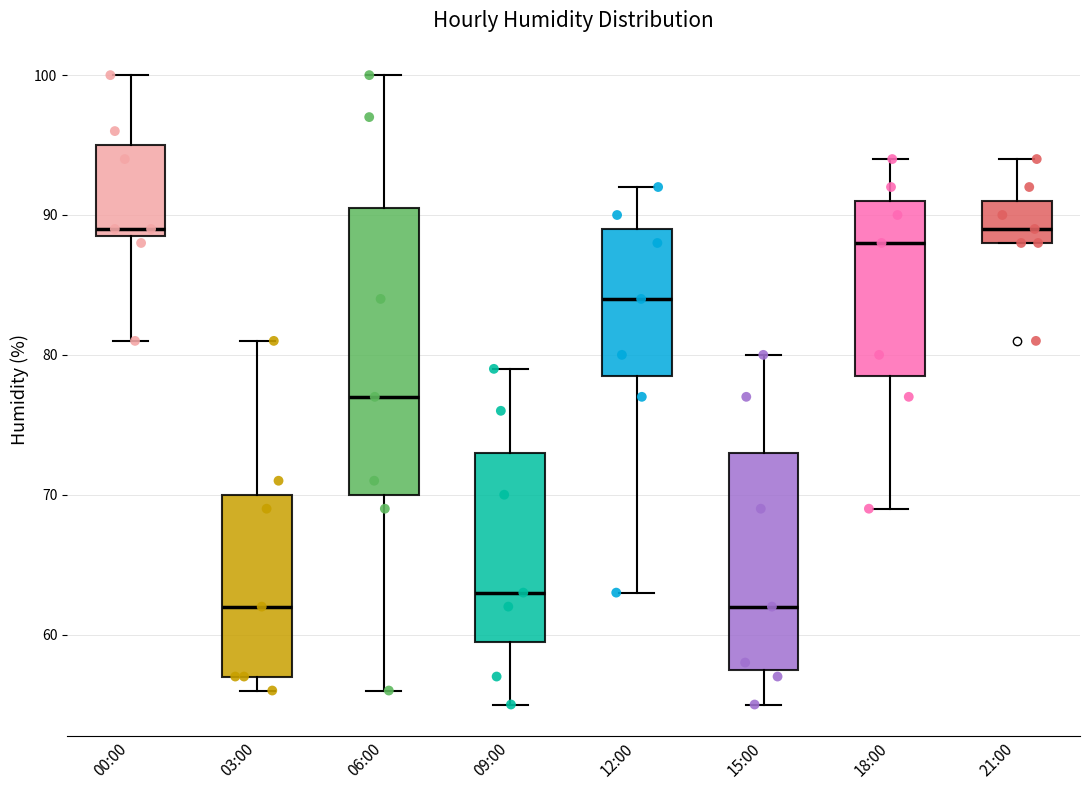

Reading left to right, transcribe this box plot: for each box, give where its median line is, the range the box spans, and where its two whiskers end, as read against the y-axis. The values are not printed on the chart, so give them approximately, as read against the axis.

00:00: median 89 (just above the box's lower edge), box 89 to 95, whiskers 81 to 100
03:00: median 62, box 57 to 70, whiskers 56 to 81
06:00: median 77, box 70 to 91, whiskers 56 to 100
09:00: median 63, box 60 to 73, whiskers 55 to 79
12:00: median 84, box 79 to 89, whiskers 63 to 92
15:00: median 62, box 58 to 73, whiskers 55 to 80
18:00: median 88, box 79 to 91, whiskers 69 to 94
21:00: median 89, box 88 to 91, whiskers 88 to 94